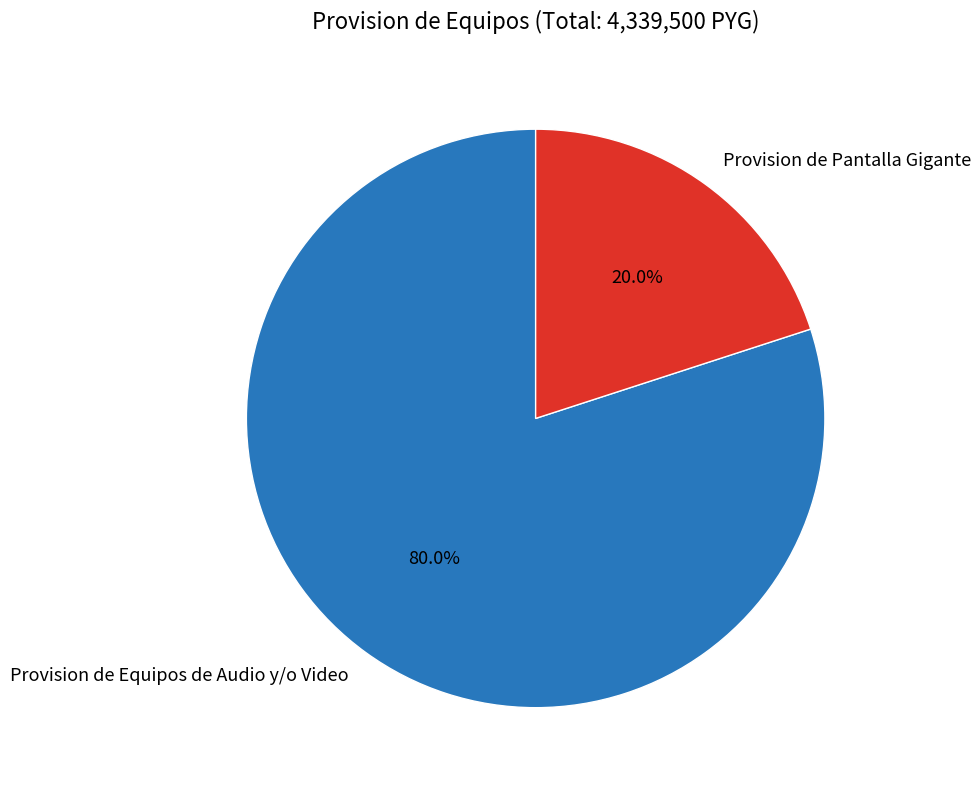

True or false: Provision de Pantalla Gigante accounts for 14% of the total.

False